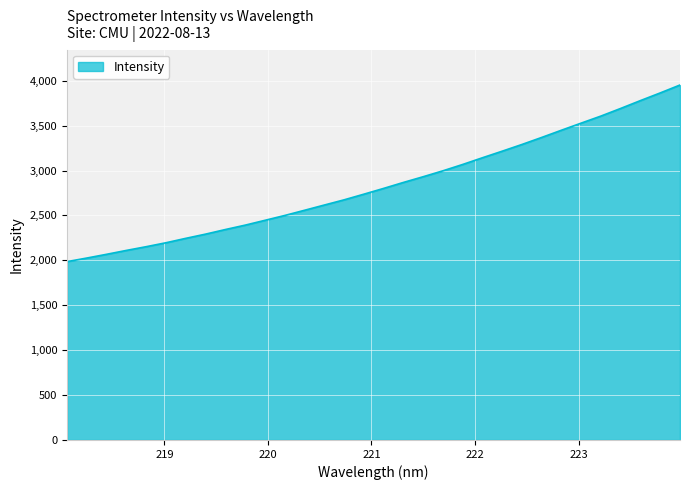

How many distinct data groups are displayed?

1